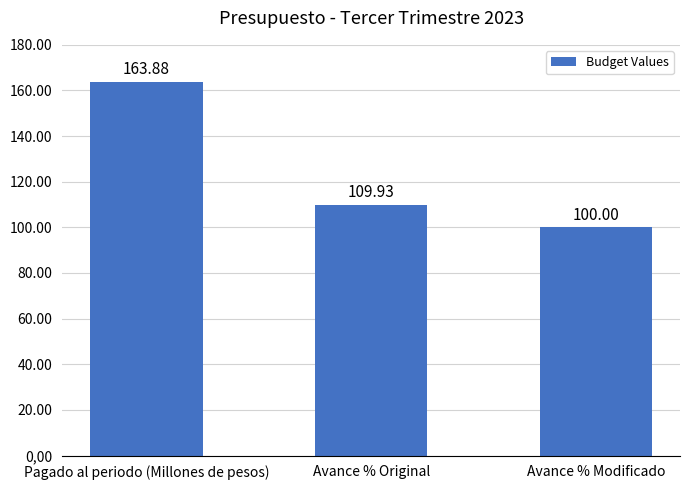

Rank the categories by value from highest to lowest.

Pagado al periodo (Millones de pesos), Avance % Original, Avance % Modificado